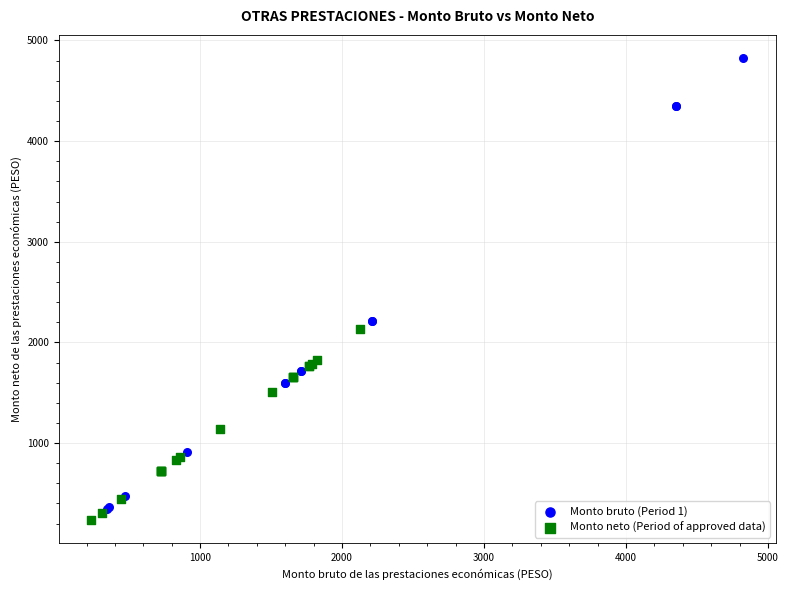

Which series contains the highest Y value?

Monto bruto (Period 1)